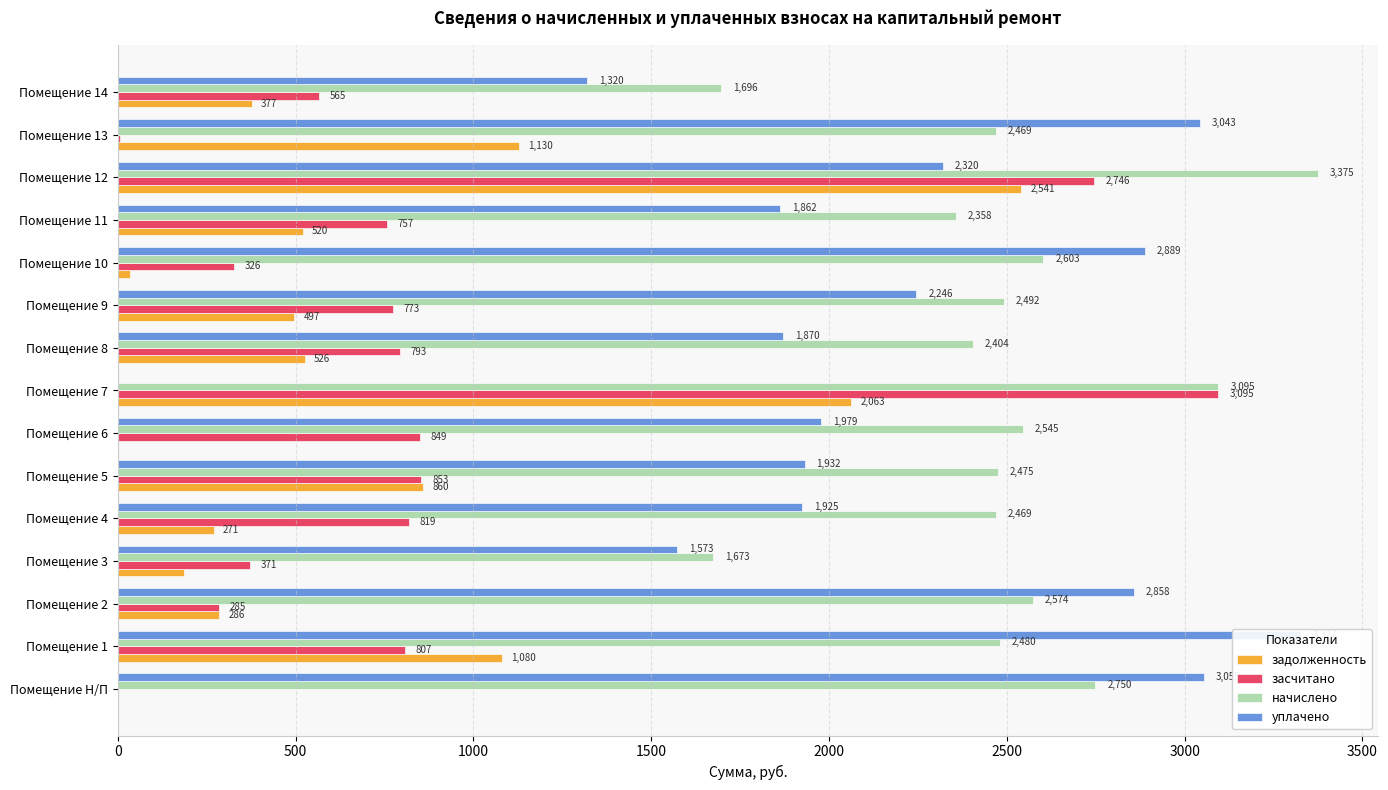

What is the highest value of the засчитано series?

3094.7